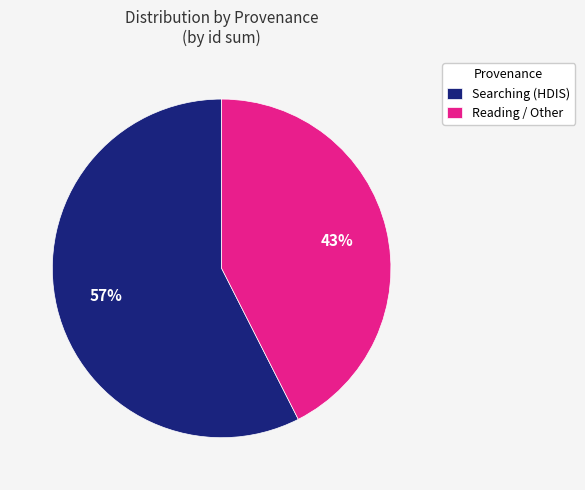

How many segments does this pie chart have?

2